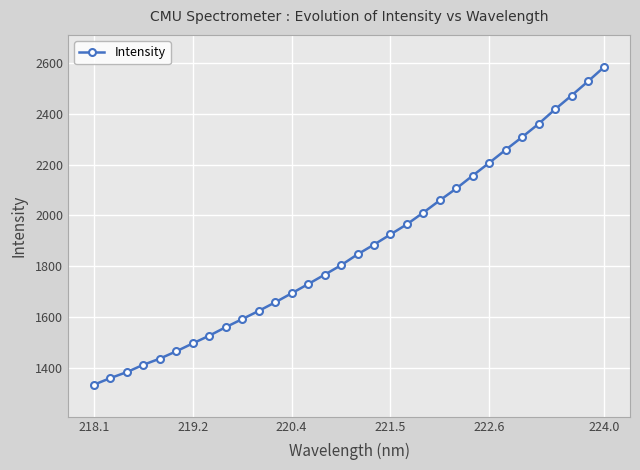

What is the value of the 3rd point from the left?

1383.6